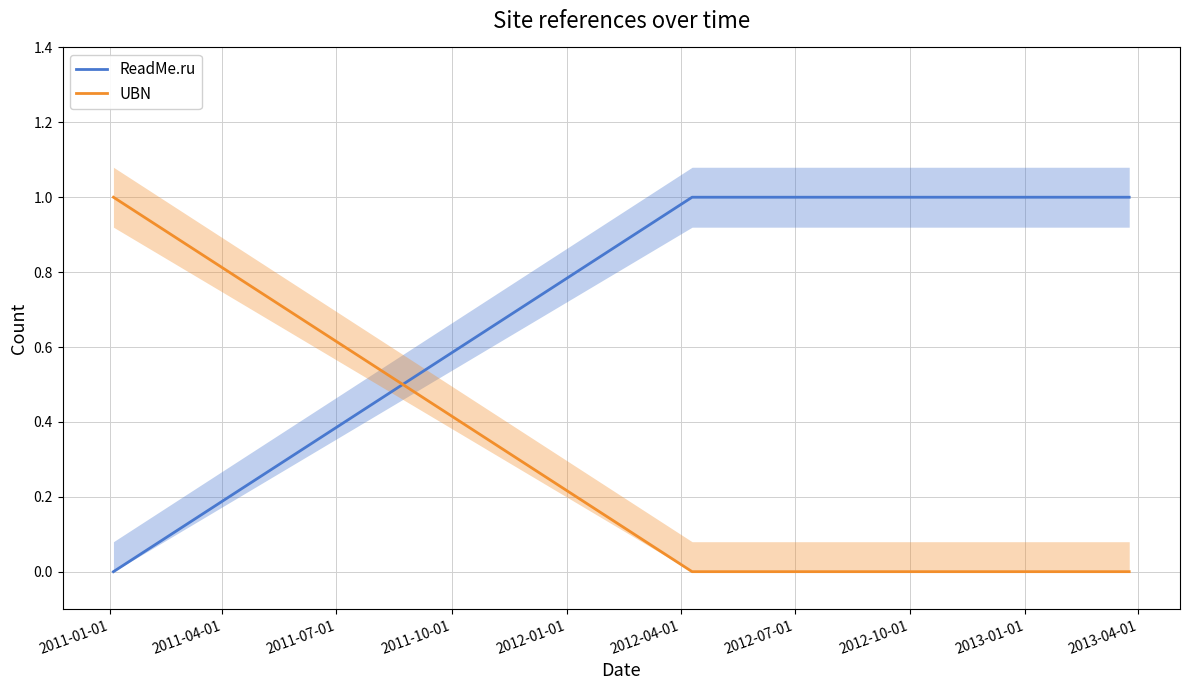

How many lines are shown in the chart?

2